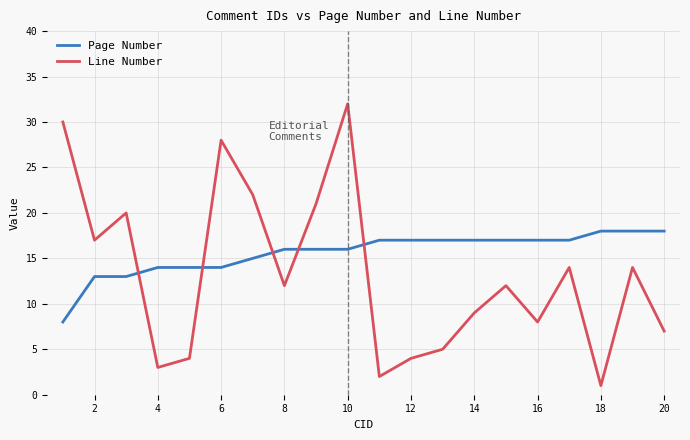

True or false: Page Number and Line Number intersect in this chart.

True